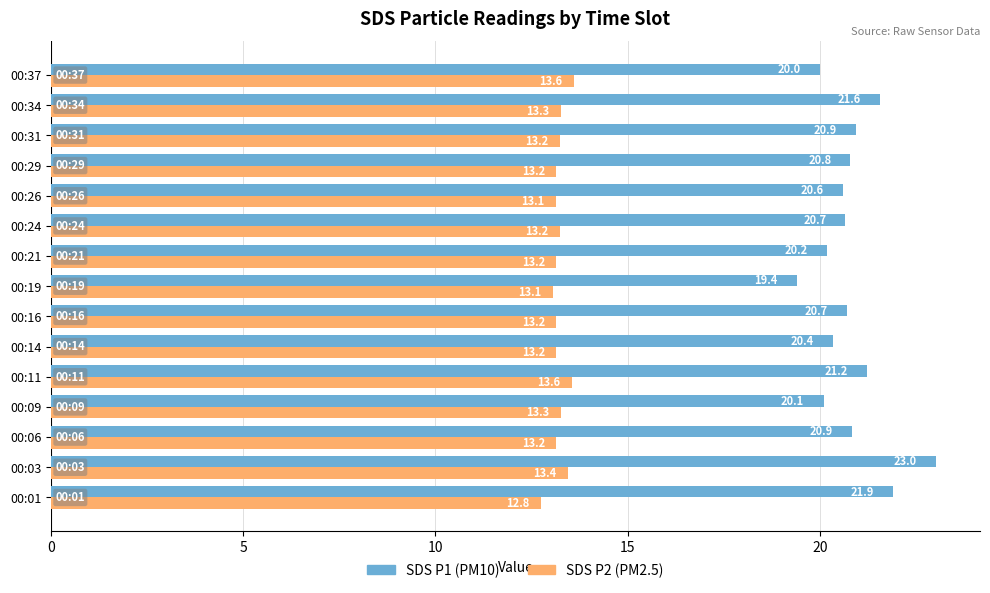

Is it true that SDS P2 (PM2.5) equals 19.9 at 00:37?

False